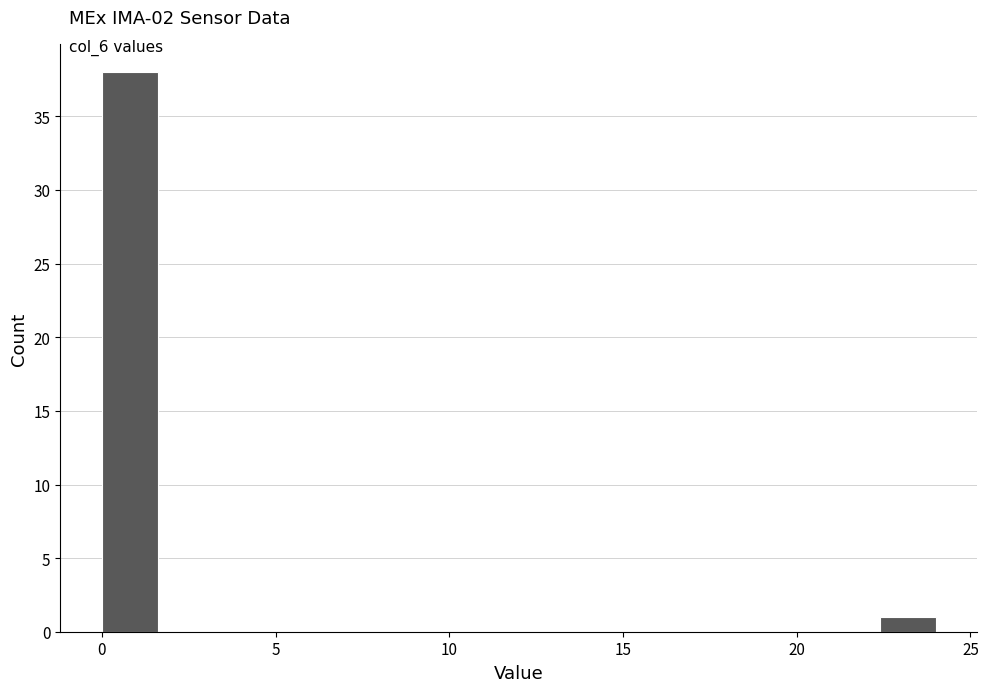

Read against the x-axis, roughly where is the centre of the tallest bar?

1.0